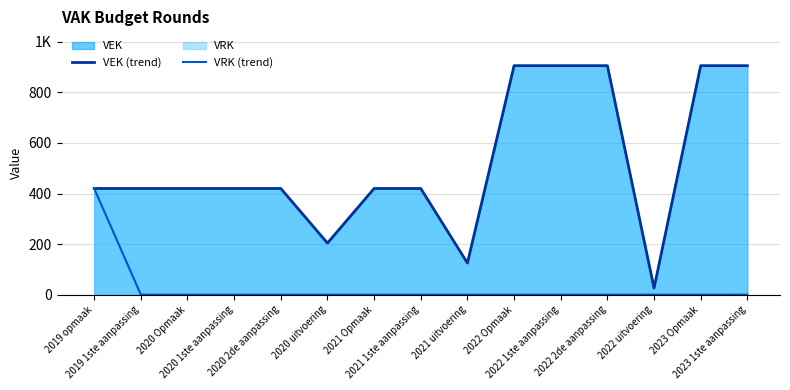

True or false: VEK (trend) and VRK (trend) cross at least once.

False